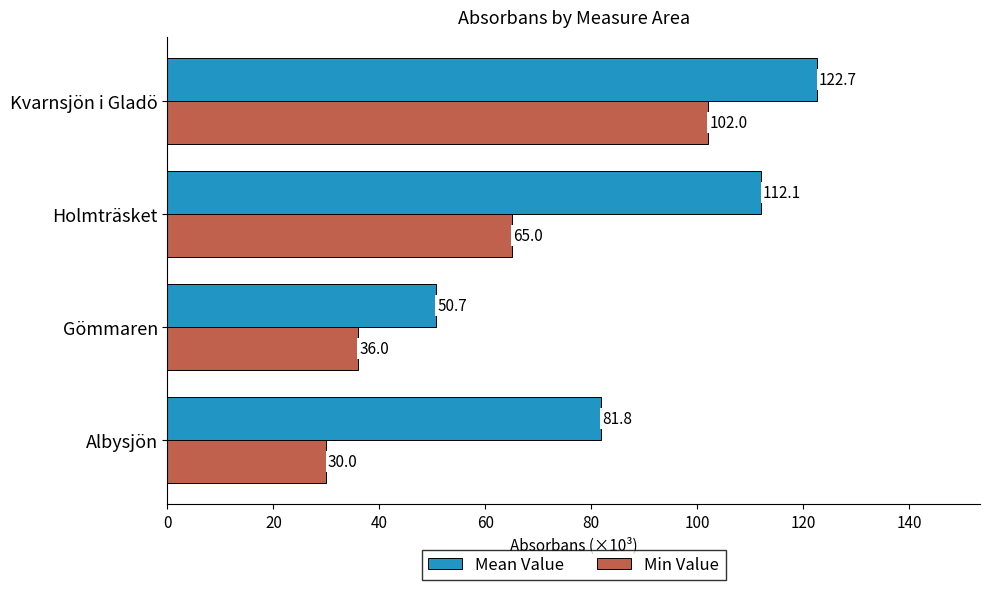

The value of Mean Value at Albysjön is 47.4. True or false?

False